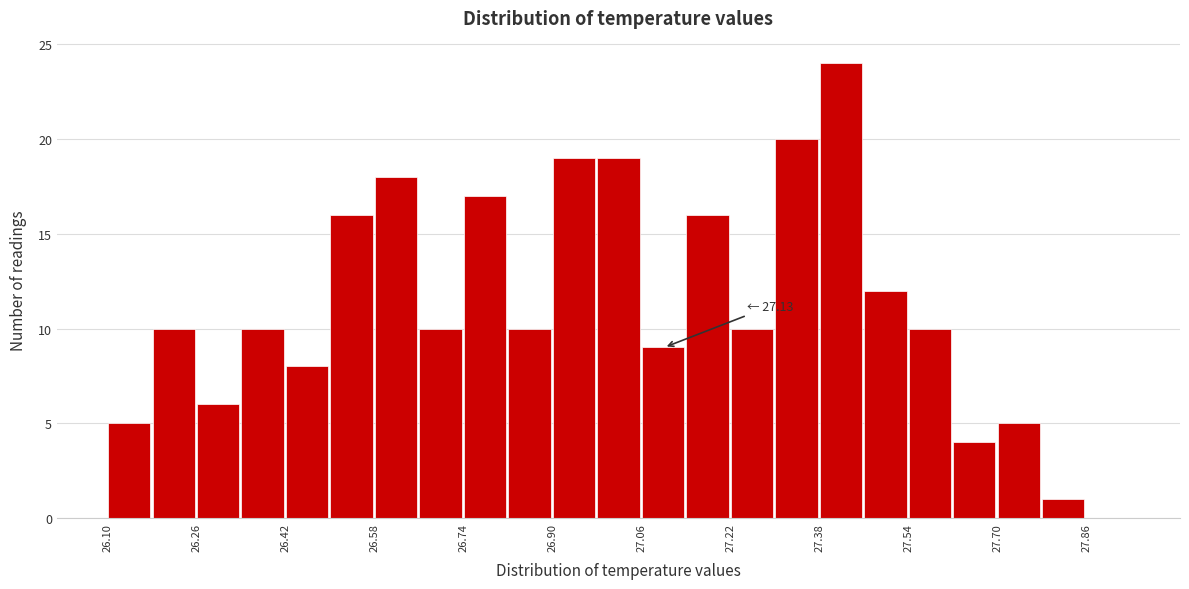

Which range on the x-axis has the tallest bar?

27.38 to 27.46